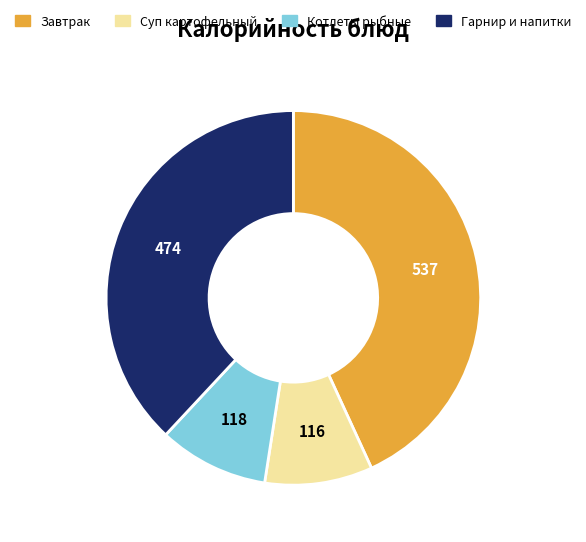

Is there a majority slice in this chart?

No